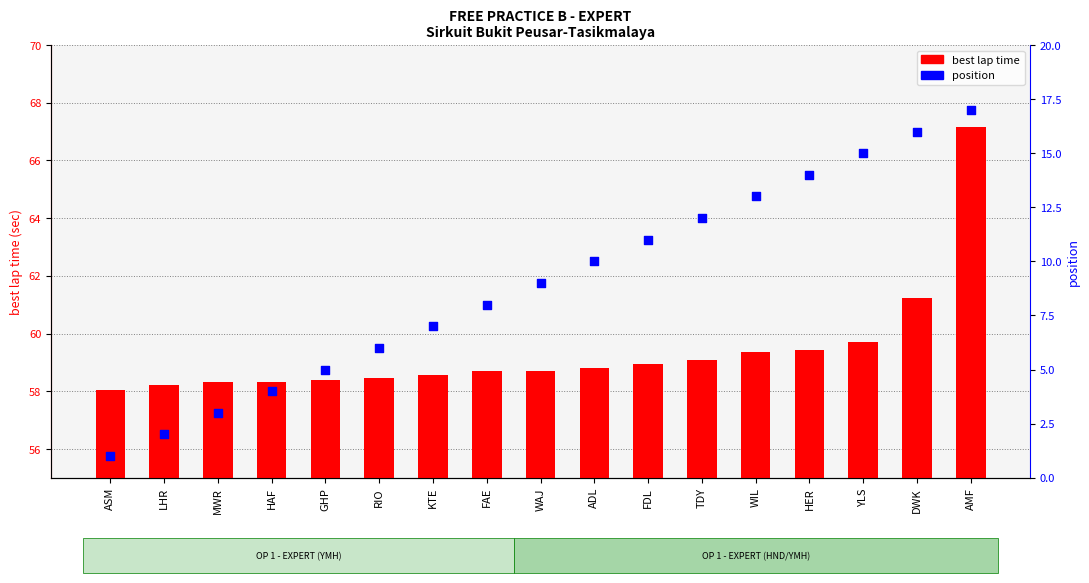

At how many categories does at least one series exceed 21?

17